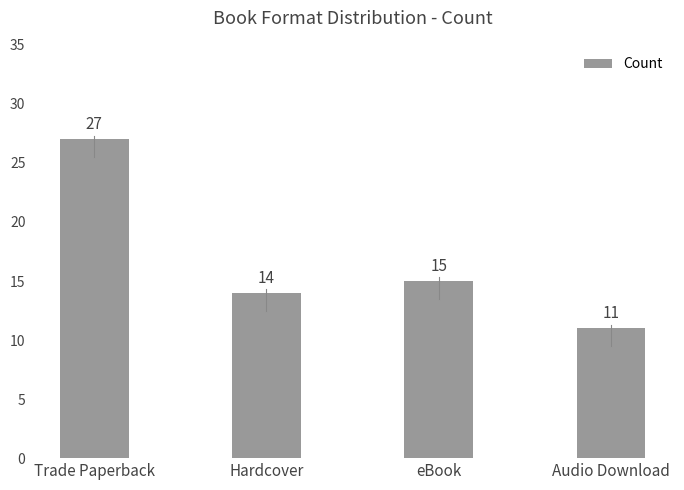

What is the value of the 4th bar from the left?

11